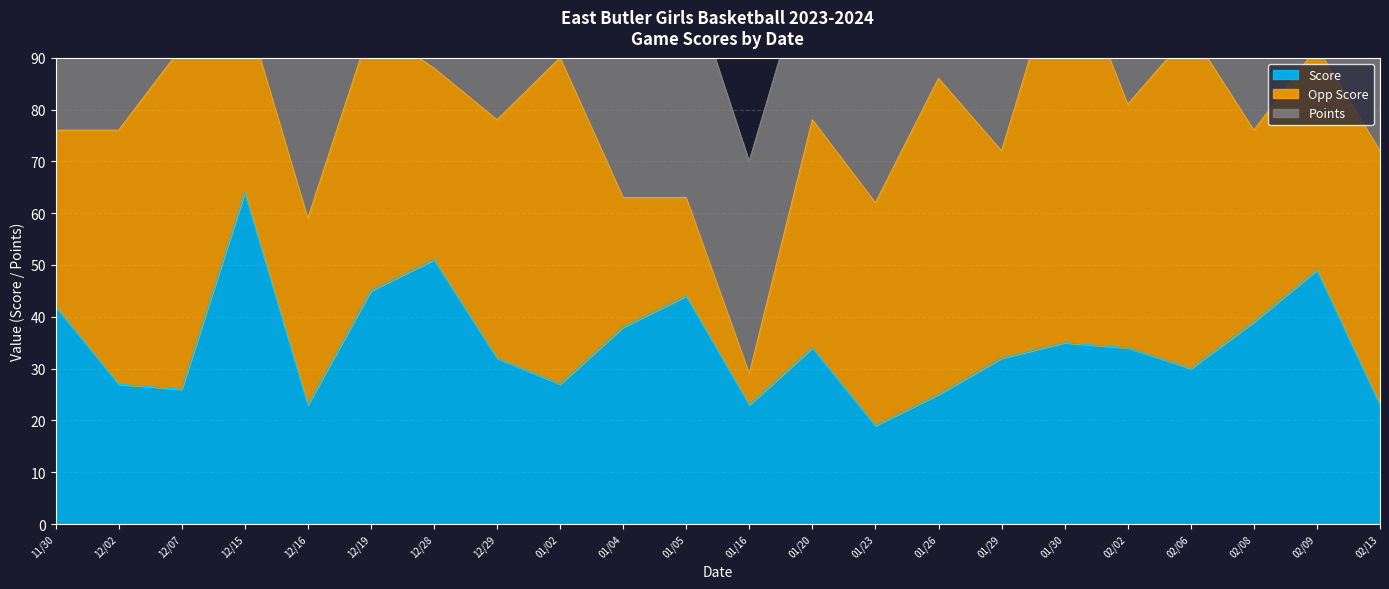

At how many categories does at least one series exceed 49?

8